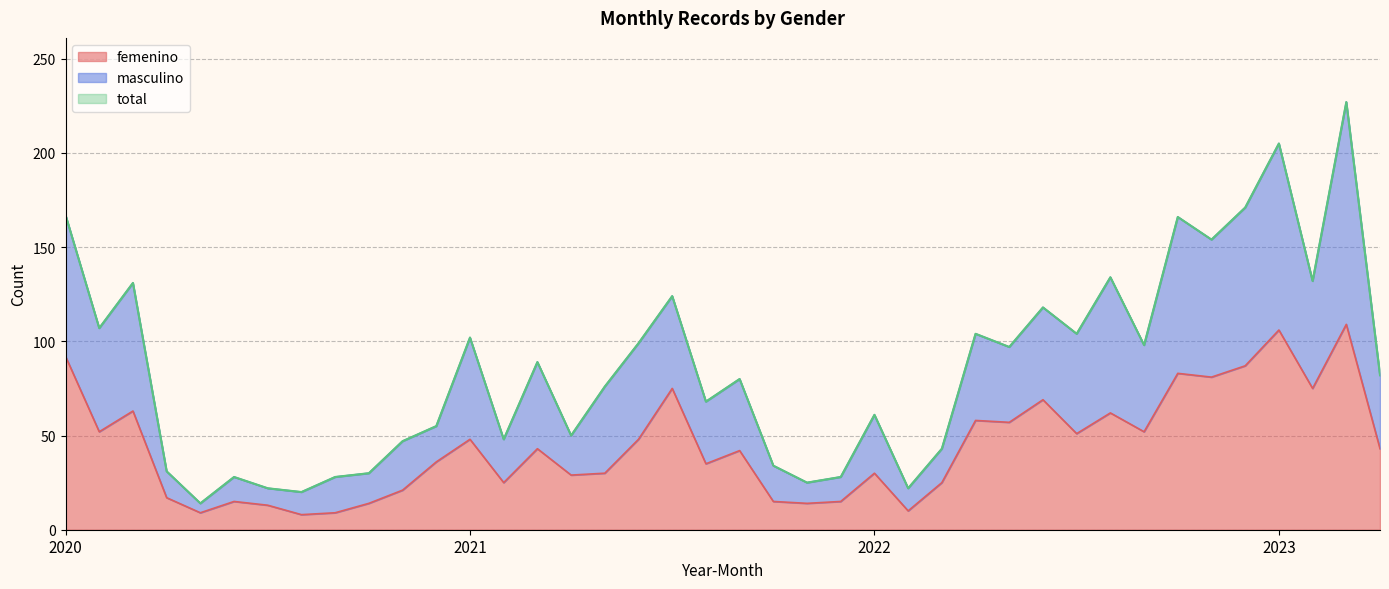

True or false: total has more than 0 interior local peaks.

True